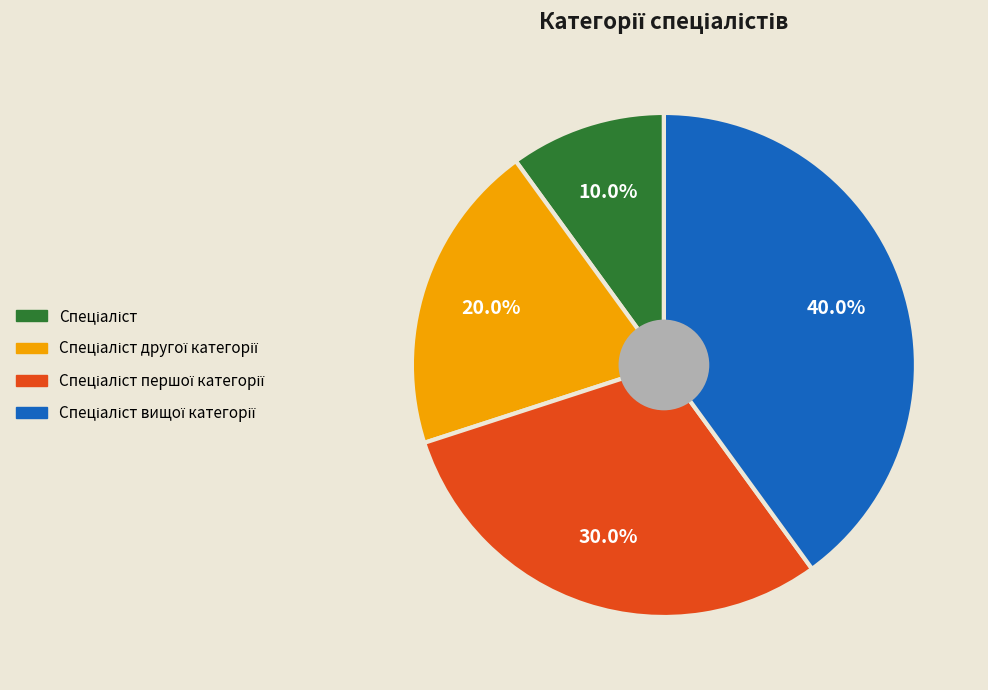

How many segments does this pie chart have?

4